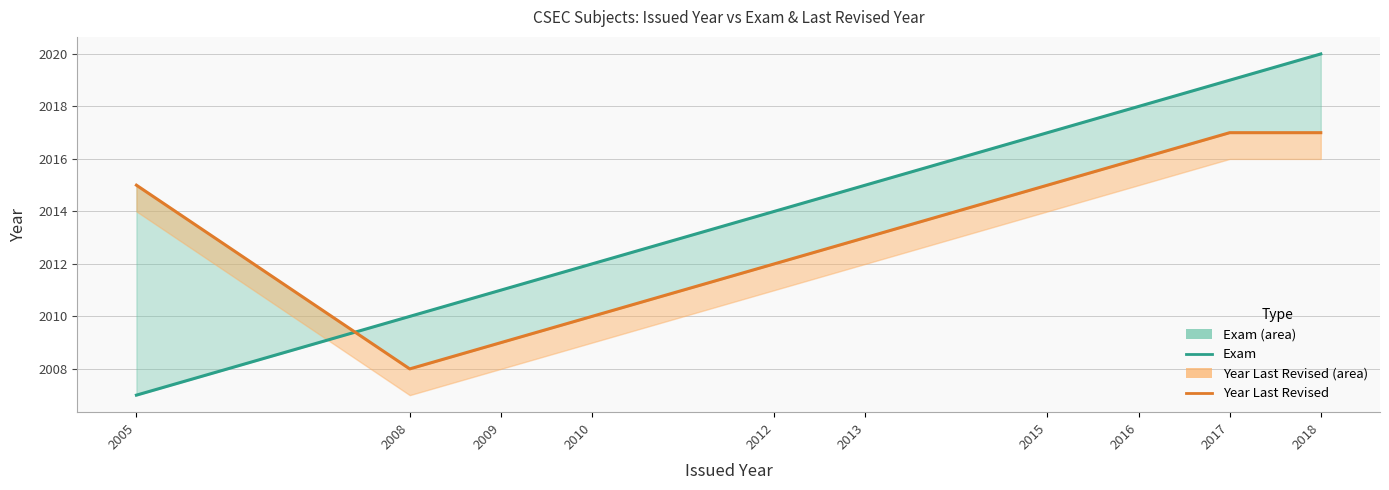

How many data points in Year Last Revised are less than 2015?

5